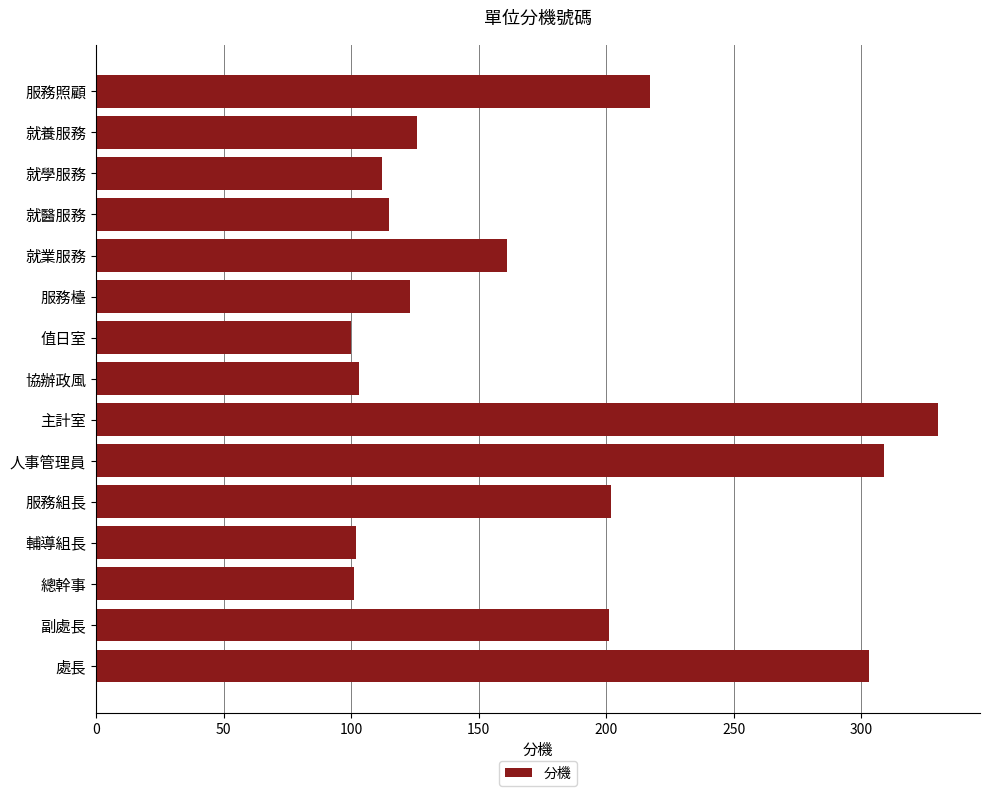

The value at 服務檯 is 123. True or false?

True